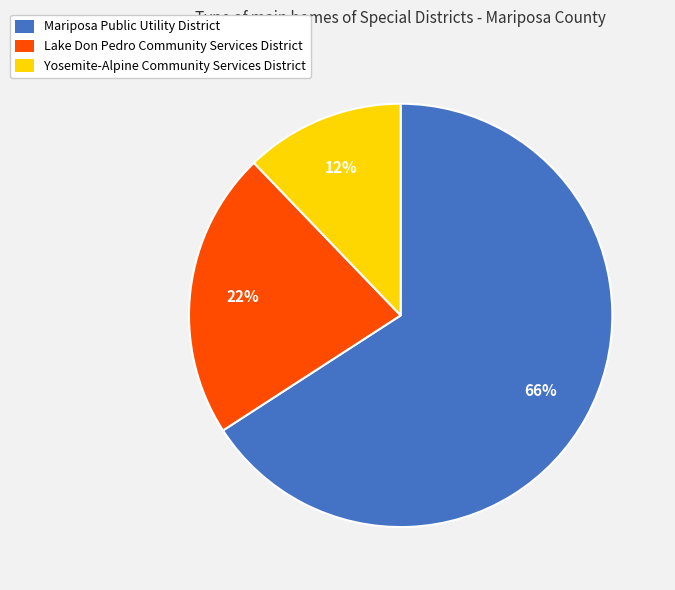

The Lake Don Pedro Community Services District slice represents 22% of the pie. True or false?

True